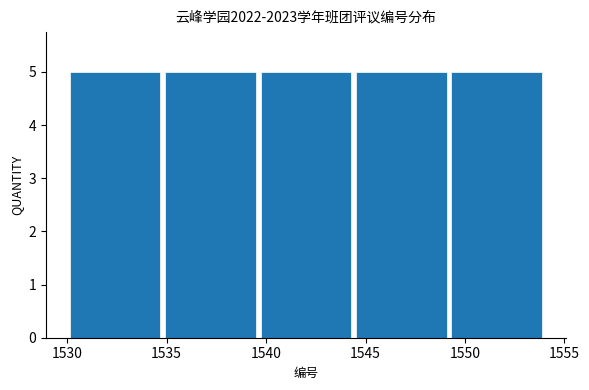

Reading left to right, transcribe this chart: for each bar, give the range it covers on the x-axis and its height. Neither the bar edges nor the heights are printed on the chart, so give them approximately, as read against the axes.

1530.0 to 1534.8: 5
1534.8 to 1539.6: 5
1539.6 to 1544.4: 5
1544.4 to 1549.2: 5
1549.2 to 1554.0: 5